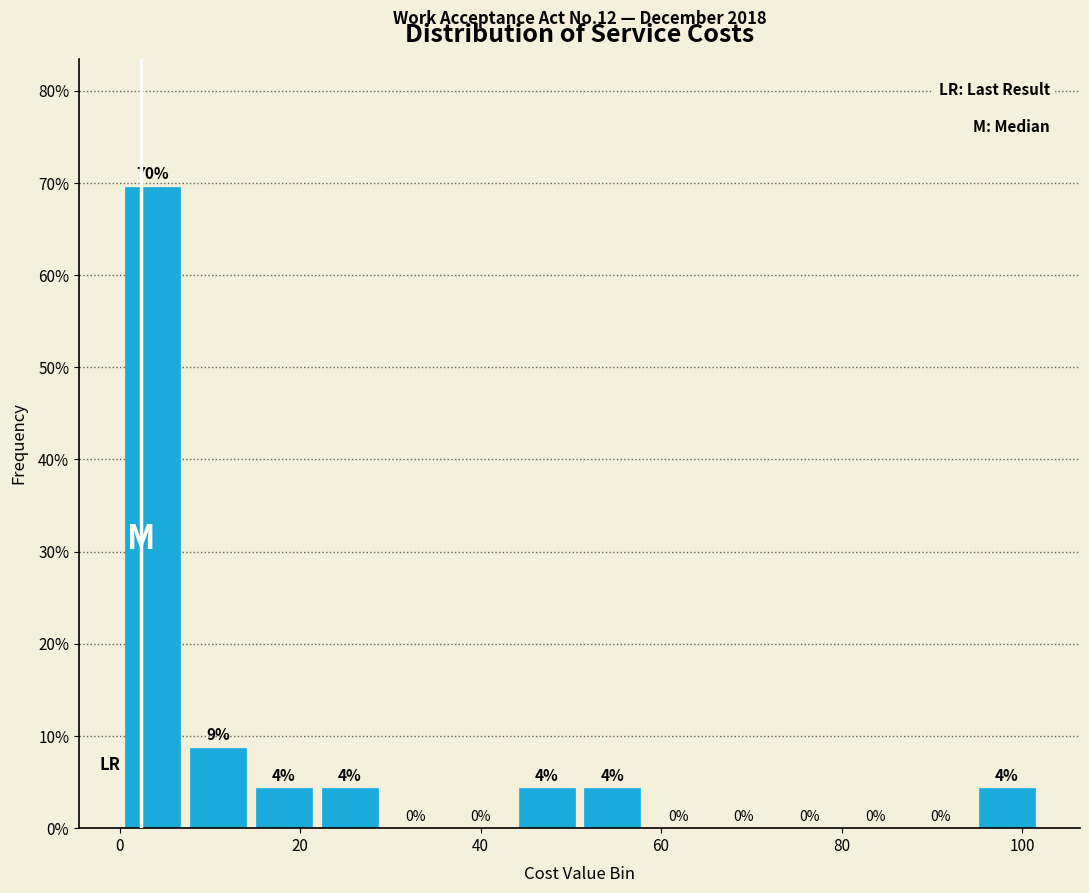

Read against the x-axis, roughly where is the centre of the tallest bar?

4